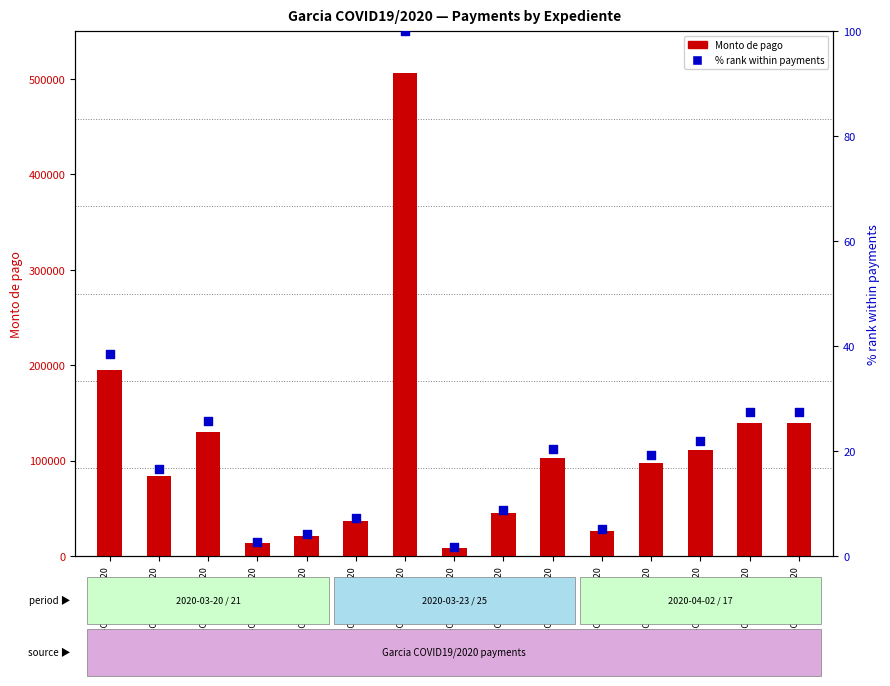

What are all the series names shown in the legend?

Monto de pago, % rank within payments